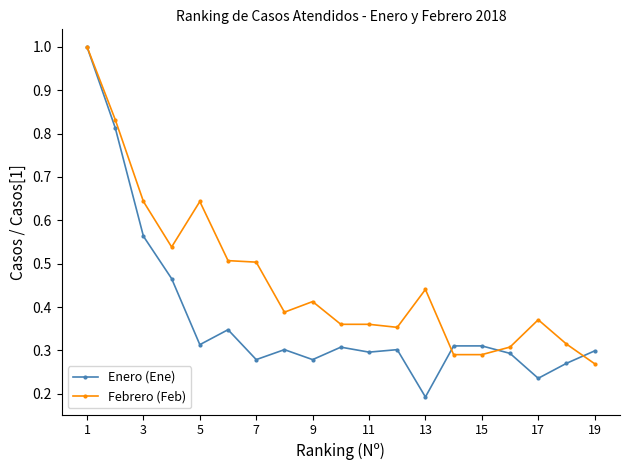

Rank the series by their average value, from highest to lowest.

Febrero (Feb), Enero (Ene)